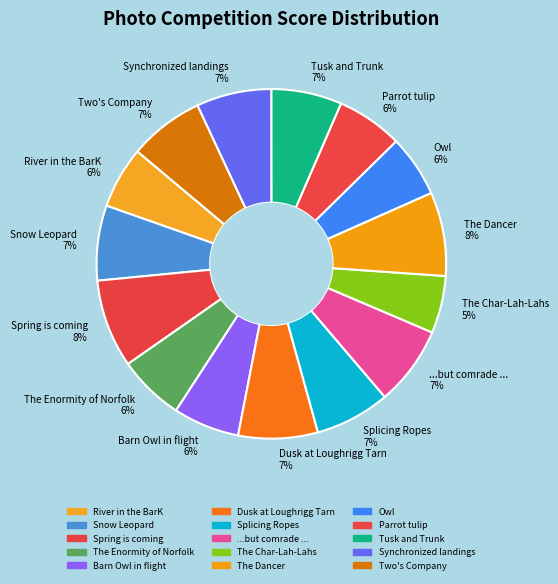

To the nearest percent, what is the difference between the largest and smallest slice percentages?

3%